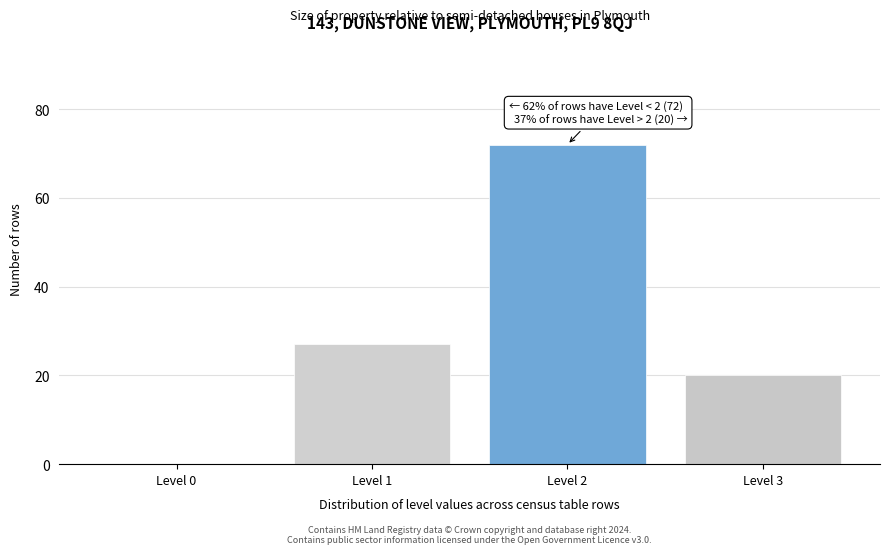

Reading left to right, what are all the values shown in this chart?

Level 0=0	Level 1=27	Level 2=72	Level 3=20